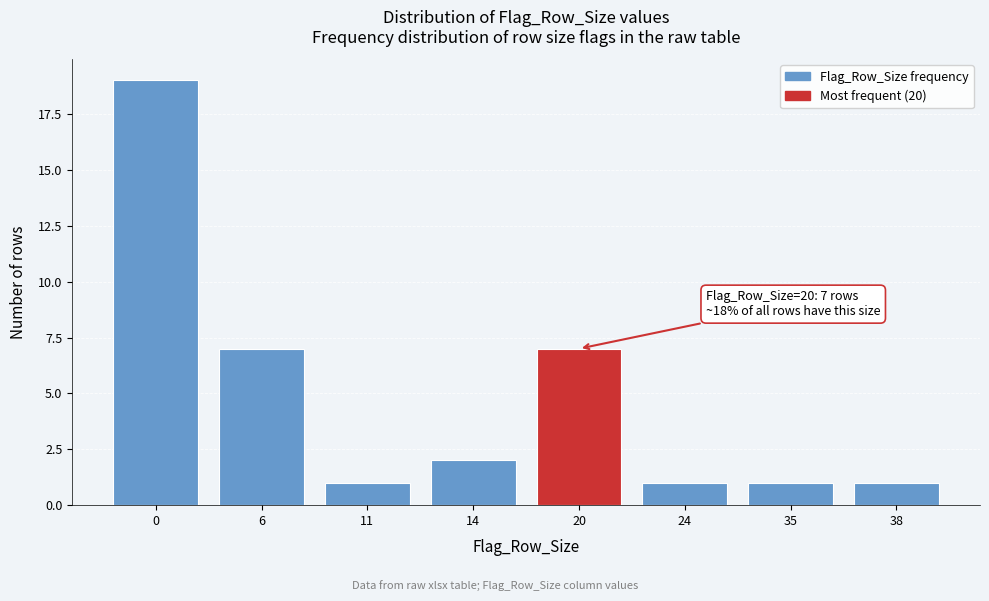

Reading right to left, transcribe all the data shown in this chart.

38=1	35=1	24=1	20=7	14=2	11=1	6=7	0=19